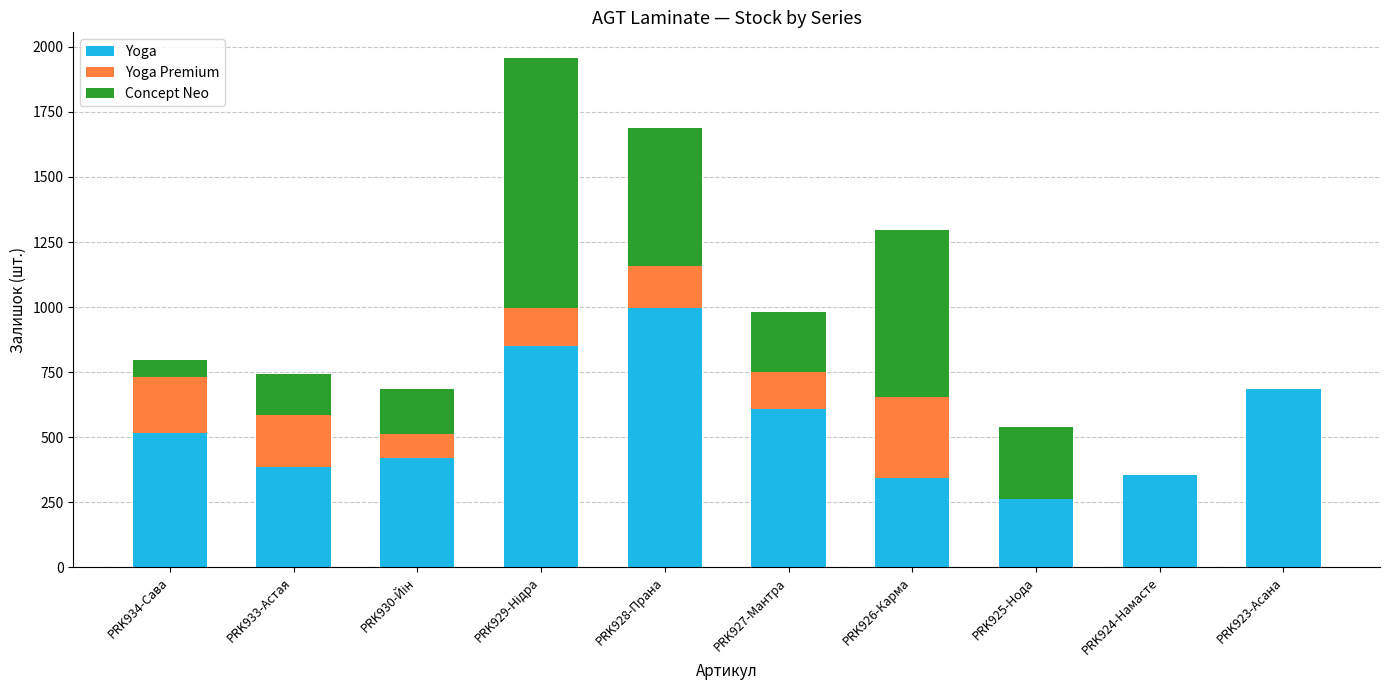

True or false: Yoga has a value of 103 at PRK924-Намасте.

False